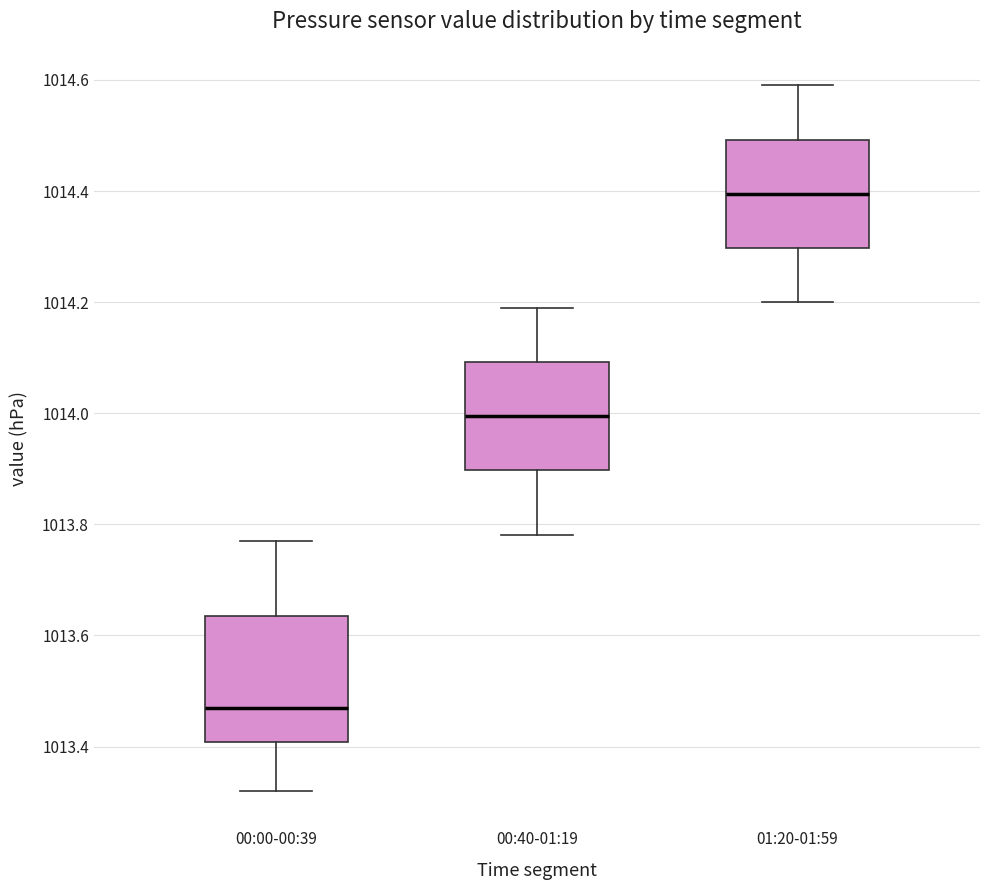

Reading left to right, read every box against the y-axis: the position of its median line, the range the box covers, and the ends of its whiskers. The values are not printed on the chart, so give them approximately, as read against the axis.

00:00-00:39: median 1013.48, box 1013.40 to 1013.64, whiskers 1013.32 to 1013.78
00:40-01:19: median 1014.00, box 1013.90 to 1014.10, whiskers 1013.78 to 1014.20
01:20-01:59: median 1014.40, box 1014.30 to 1014.50, whiskers 1014.20 to 1014.60